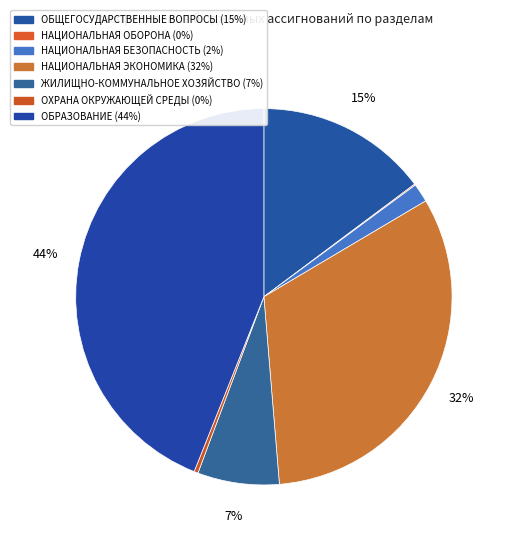

True or false: НАЦИОНАЛЬНАЯ ЭКОНОМИКА accounts for 32% of the total.

True